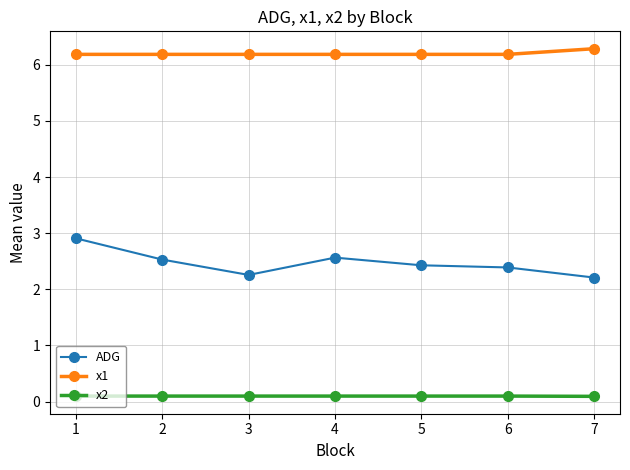

The value of ADG at 1 is 3.9. True or false?

False